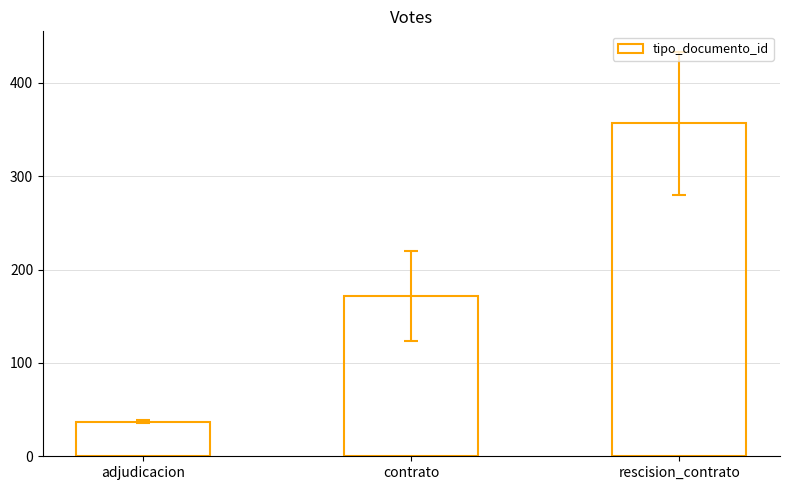

What is the minimum value shown in the chart?

37.0